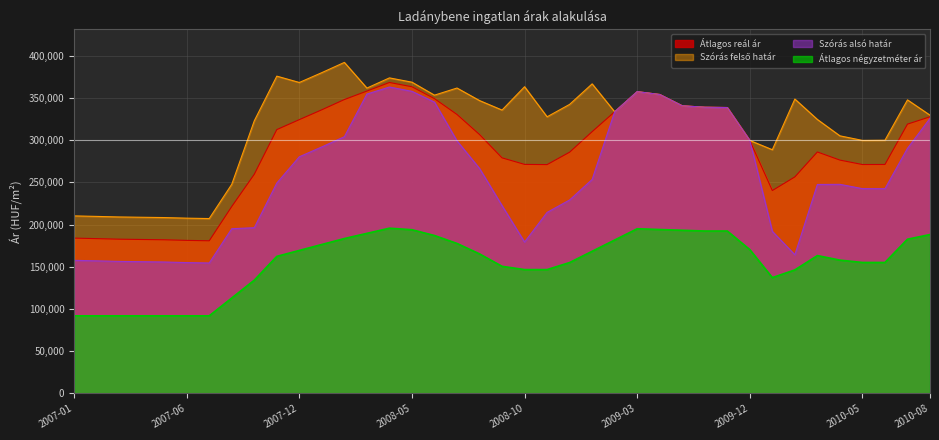

What is the sum of all Átlagos négyzetméter ár values?

6062585